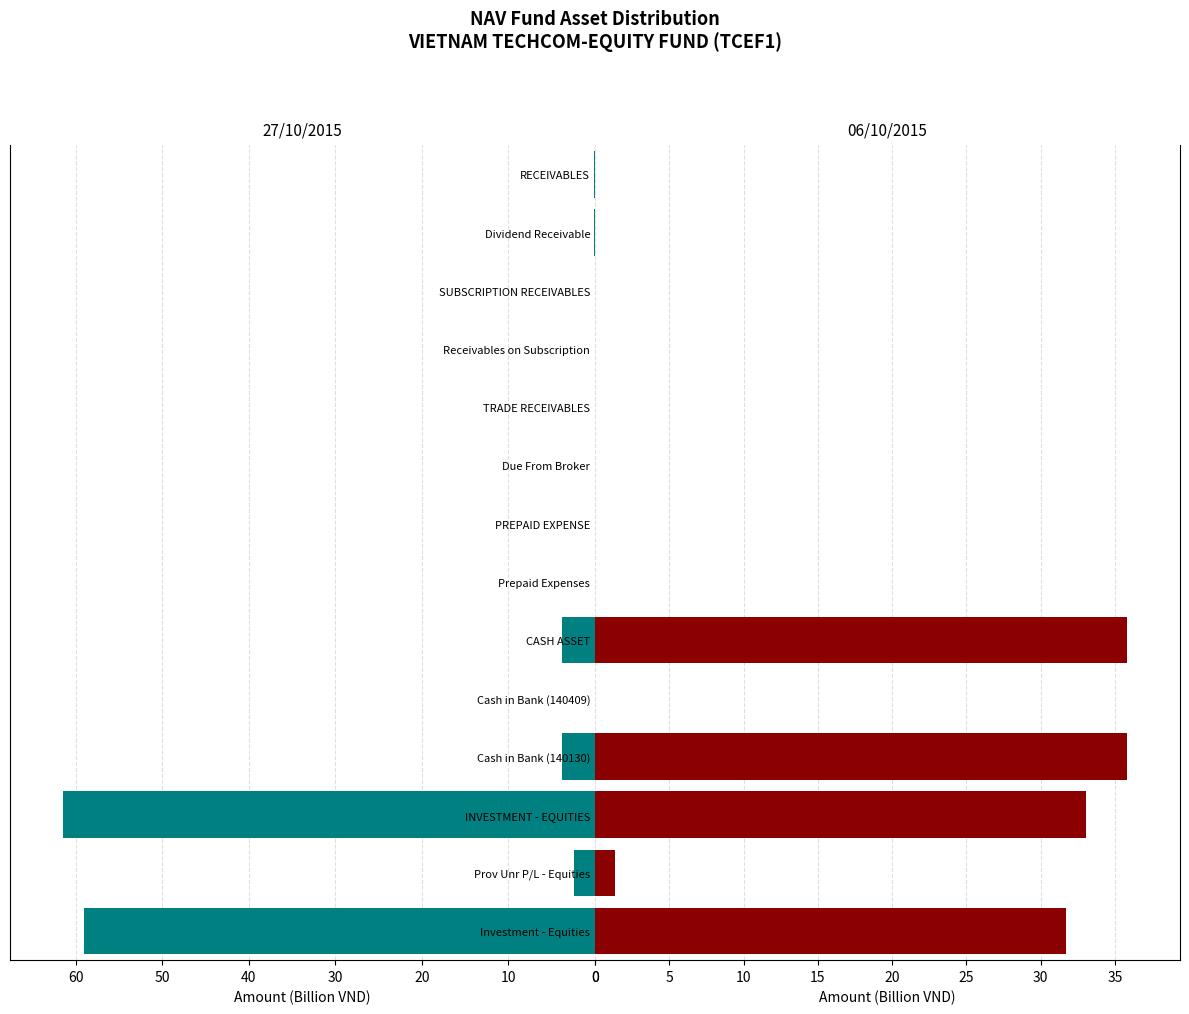

What is the maximum value for Amount for 27/10/2015?

61.5